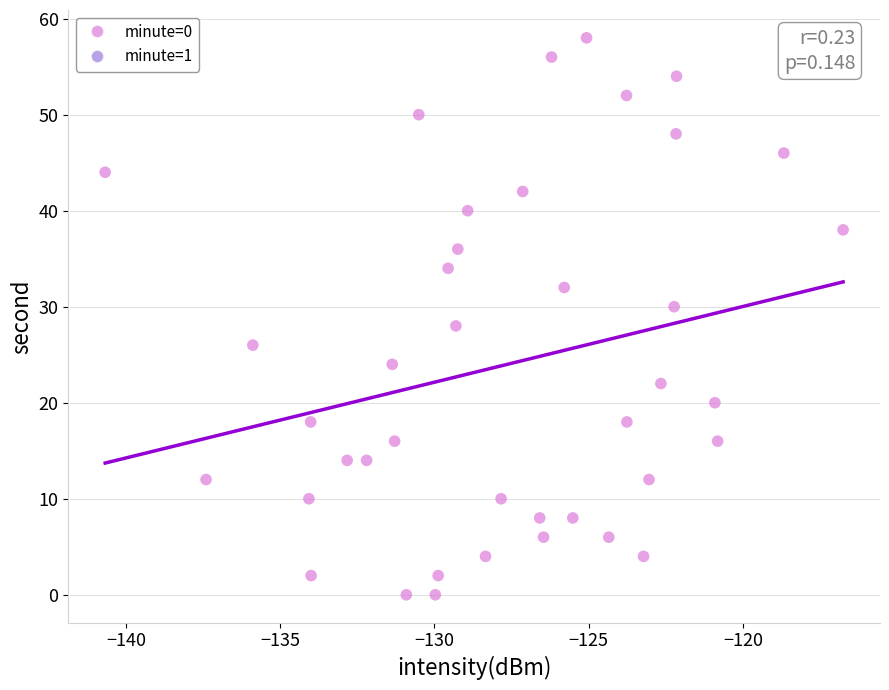

What is the range of Y values (max minus min)?

58